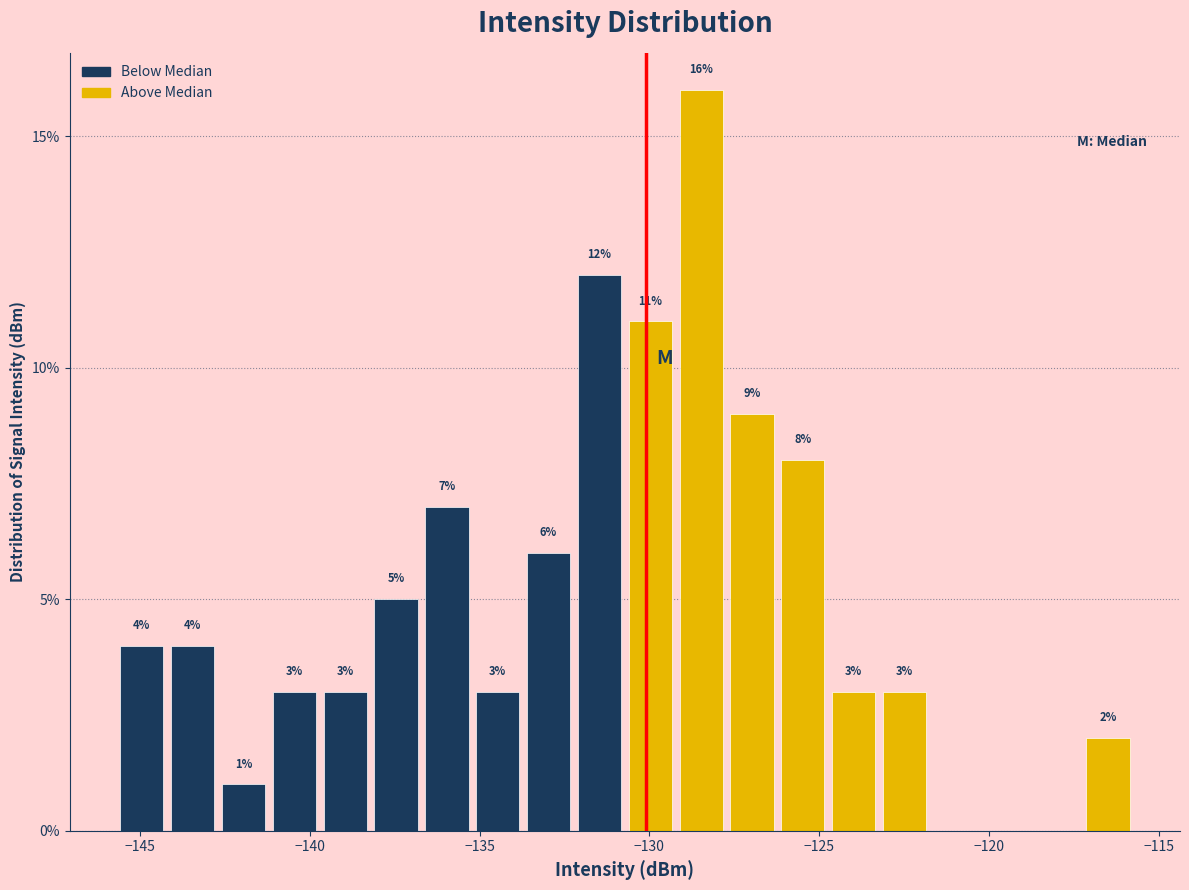

Around what value on the x-axis is the tallest bar? Give the approximate position of its centre, as read against the axis.

-128.5